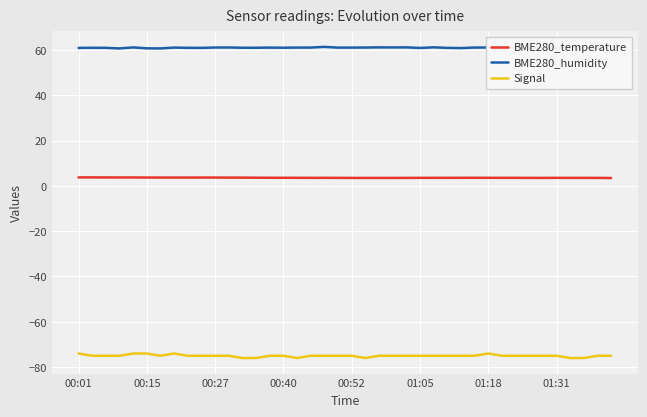

Which series has the largest total across all categories?

BME280_humidity